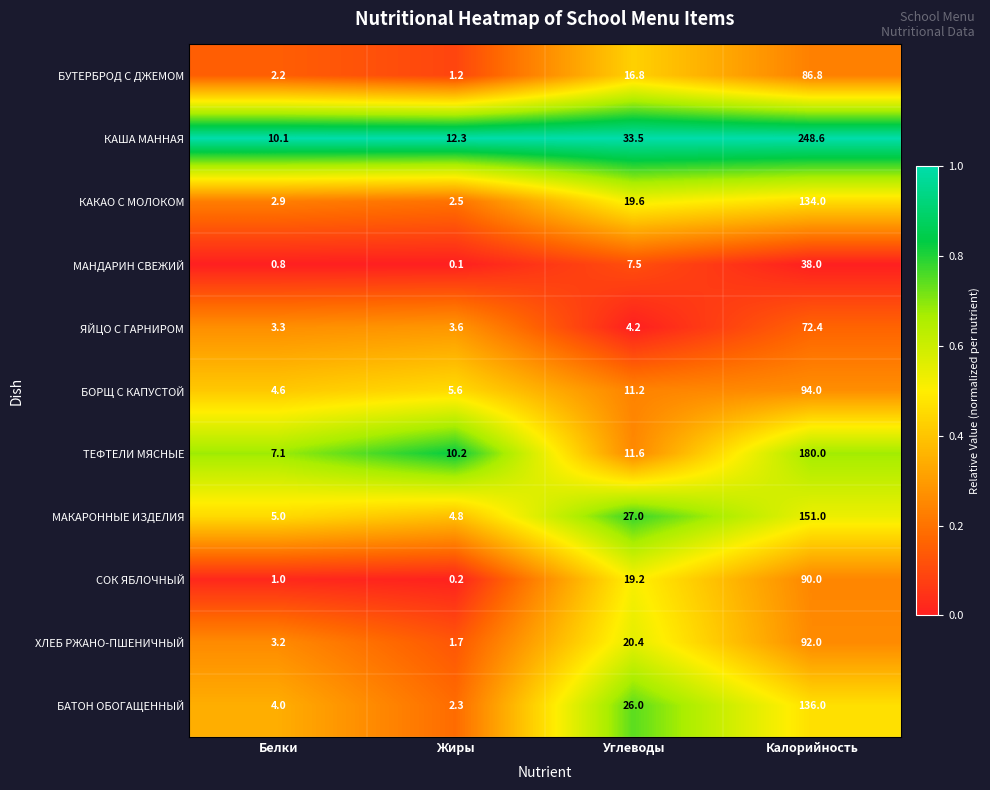

What is the minimum value for КАША МАННАЯ?

10.1